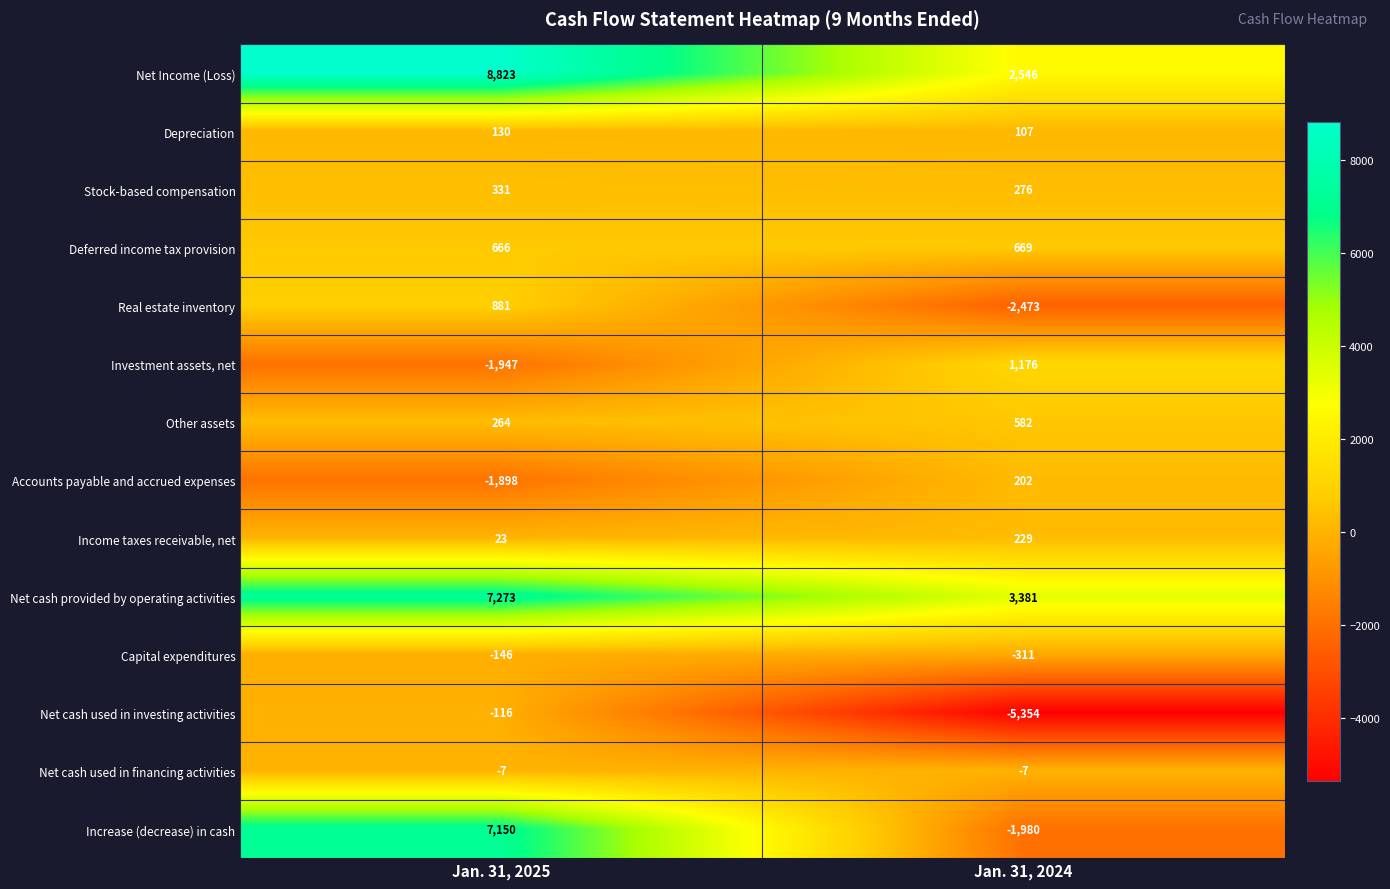

Rank the series at Jan. 31, 2025 from highest to lowest value.

Net Income (Loss), Net cash provided by operating activities, Increase (decrease) in cash, Real estate inventory, Deferred income tax provision, Stock-based compensation, Other assets, Depreciation, Income taxes receivable, net, Net cash used in financing activities, Net cash used in investing activities, Capital expenditures, Accounts payable and accrued expenses, Investment assets, net